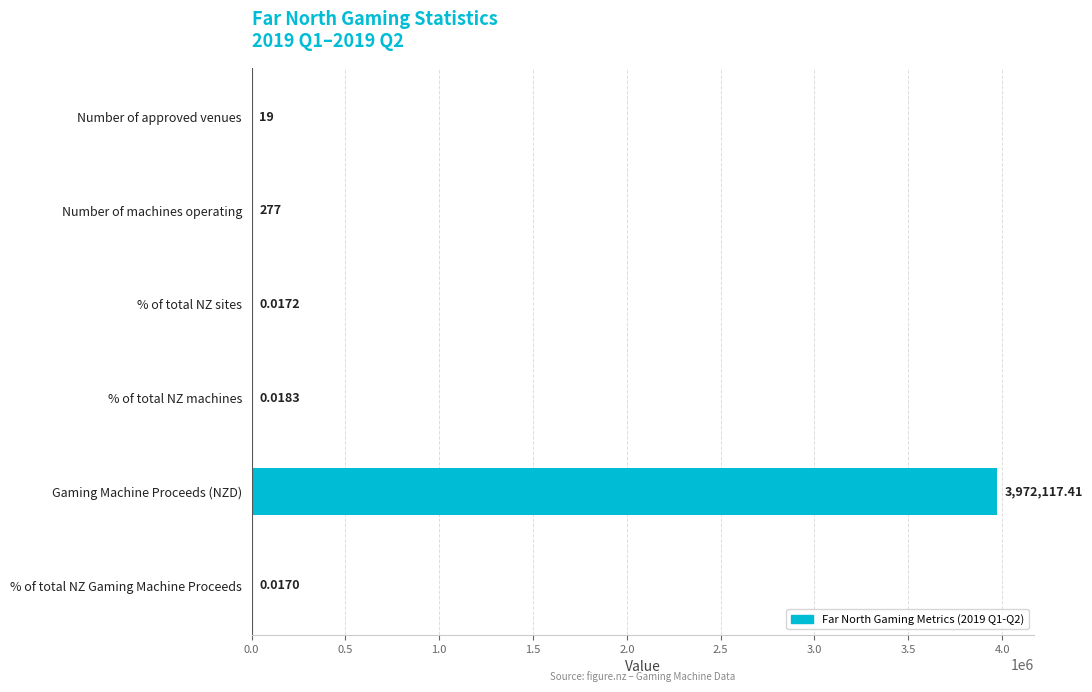

What is the change in value from Number of machines operating to % of total NZ Gaming Machine Proceeds?

-277.0